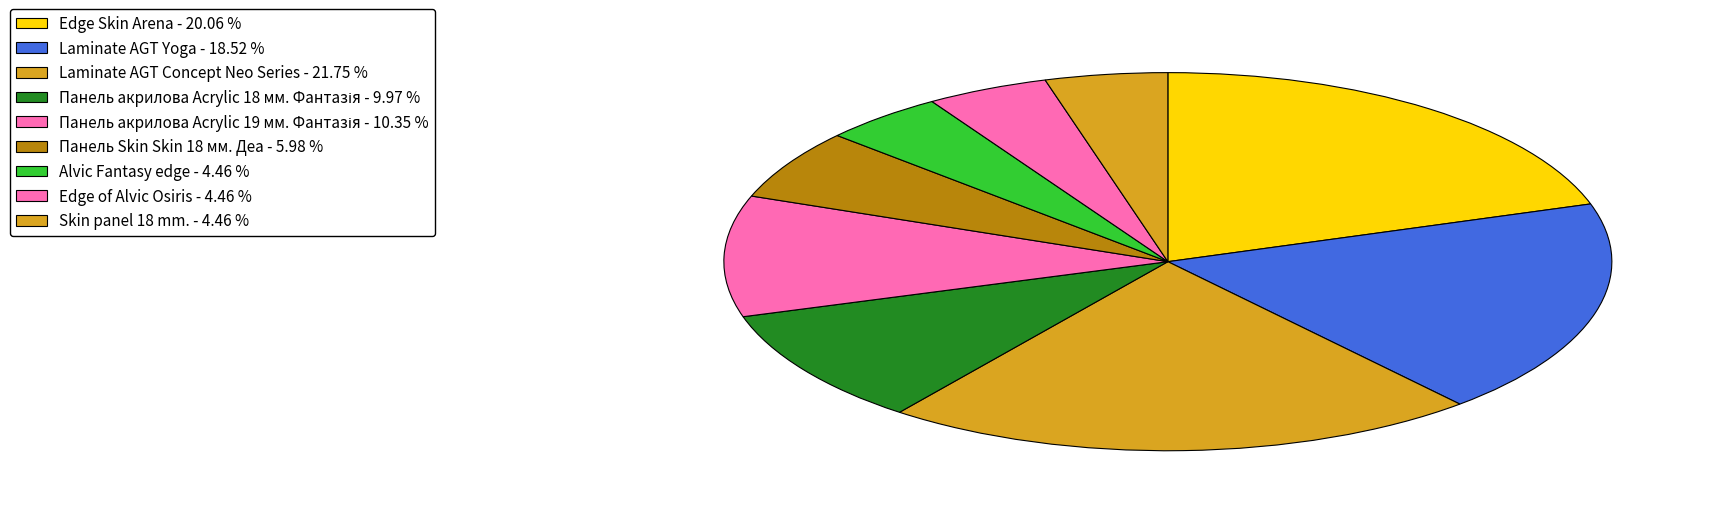

To the nearest percent, what portion does Панель акрилова Acrylic 18 мм. Фантазія represent?

10%